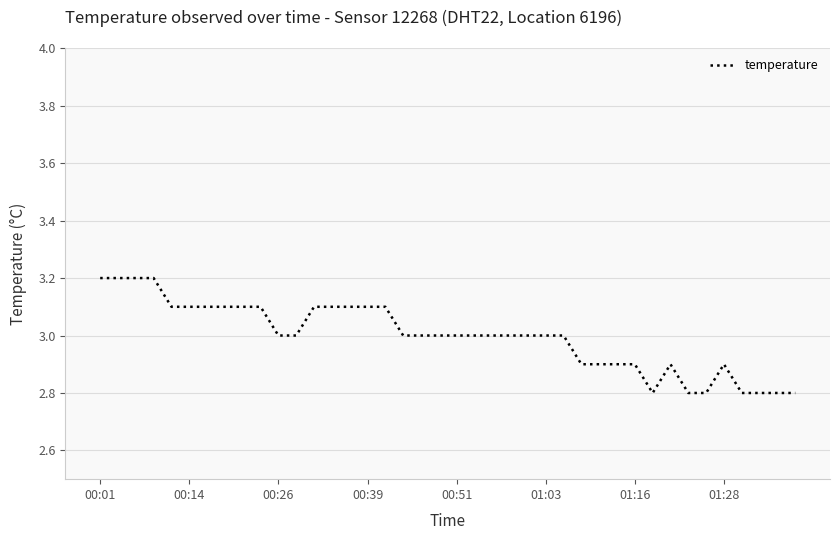

What is the minimum value shown in the chart?

2.8